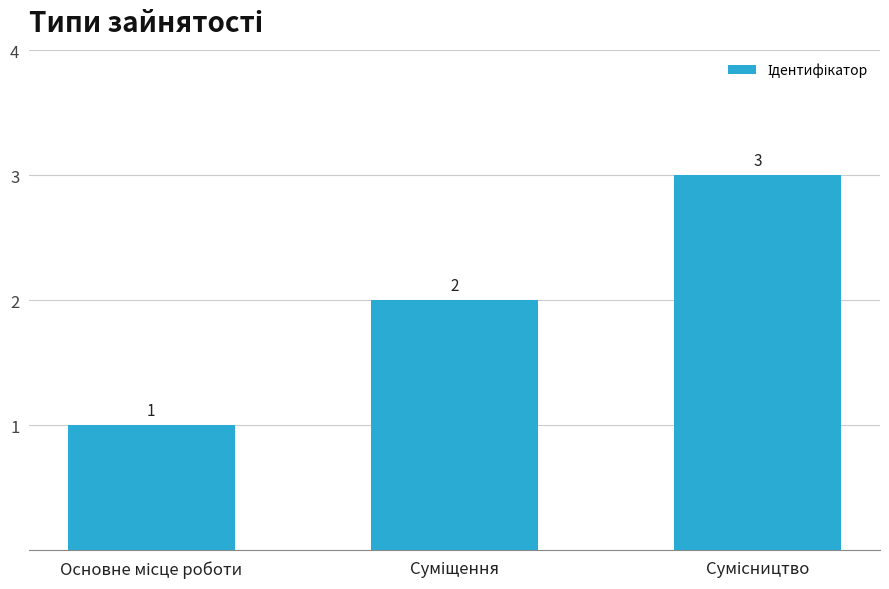

What is the value of the 3rd bar from the left?

3